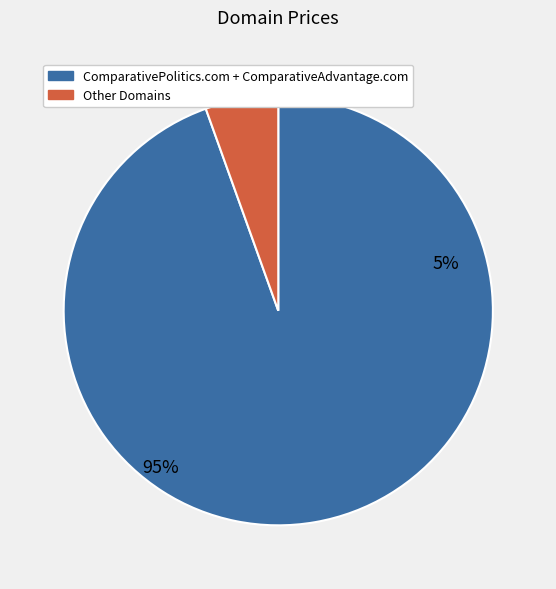

Which category has the biggest portion of the pie?

ComparativePolitics.com